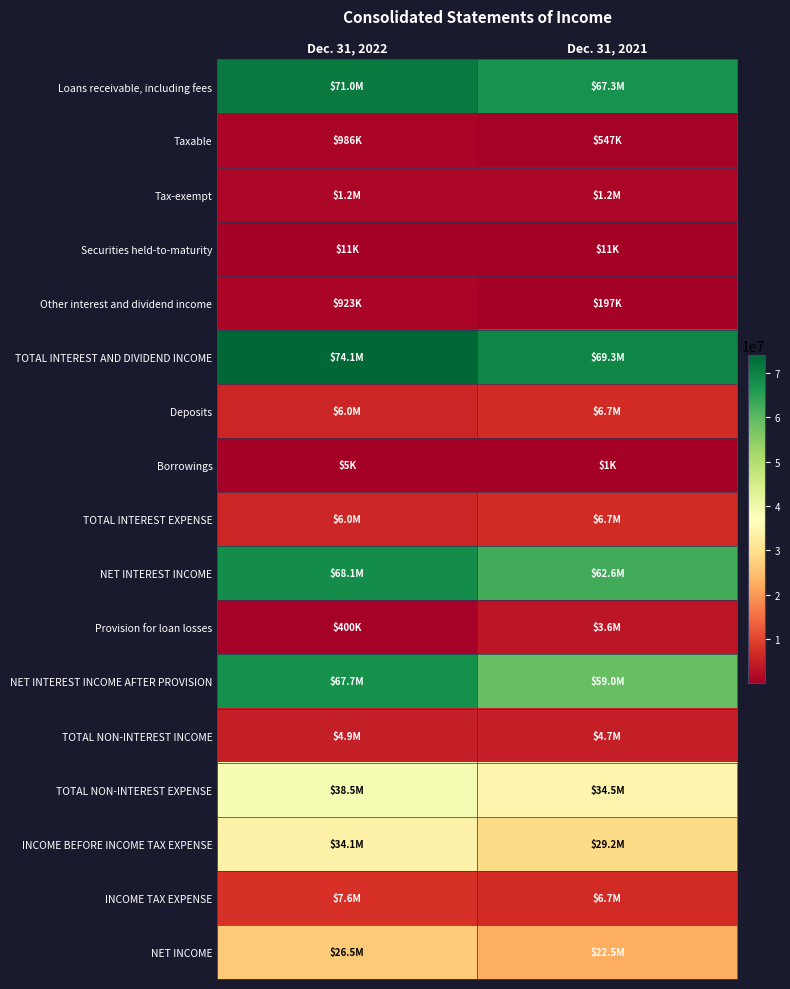

Rank the series by their maximum value, from highest to lowest.

TOTAL INTEREST AND DIVIDEND INCOME, Loans receivable, including fees, NET INTEREST INCOME, NET INTEREST INCOME AFTER PROVISION, TOTAL NON-INTEREST EXPENSE, INCOME BEFORE INCOME TAX EXPENSE, NET INCOME, INCOME TAX EXPENSE, TOTAL INTEREST EXPENSE, Deposits, TOTAL NON-INTEREST INCOME, Provision for loan losses, Tax-exempt, Taxable, Other interest and dividend income, Securities held-to-maturity, Borrowings